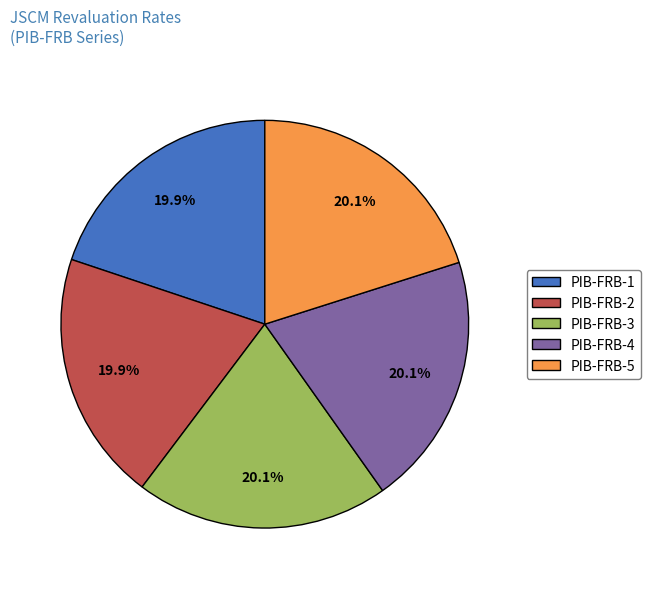

Approximately how many times larger is the value at PIB-FRB-5 compared to PIB-FRB-4?

1.0